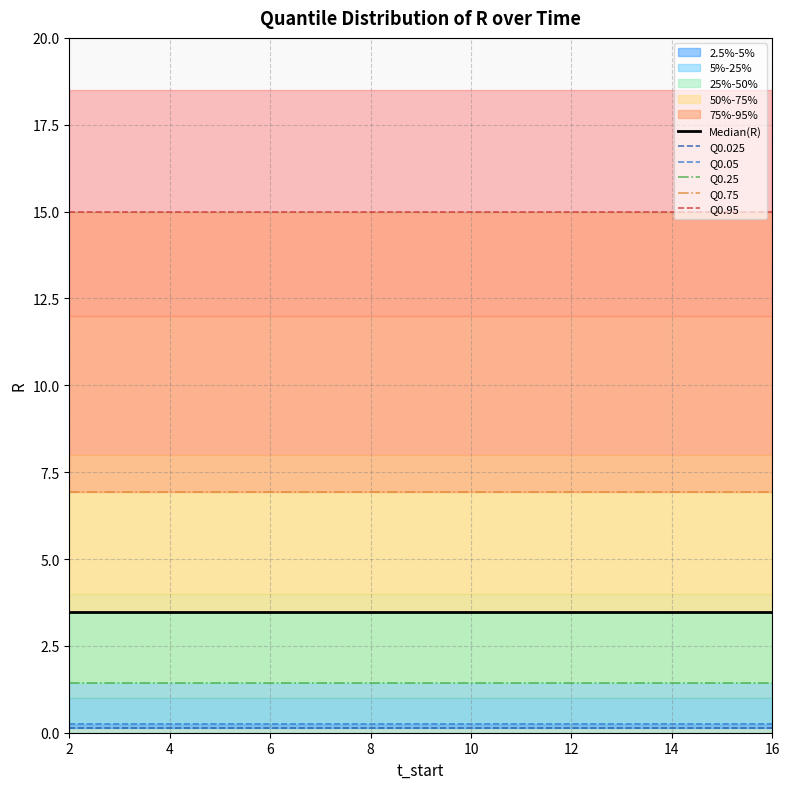

Which category has the highest value across all series?

2